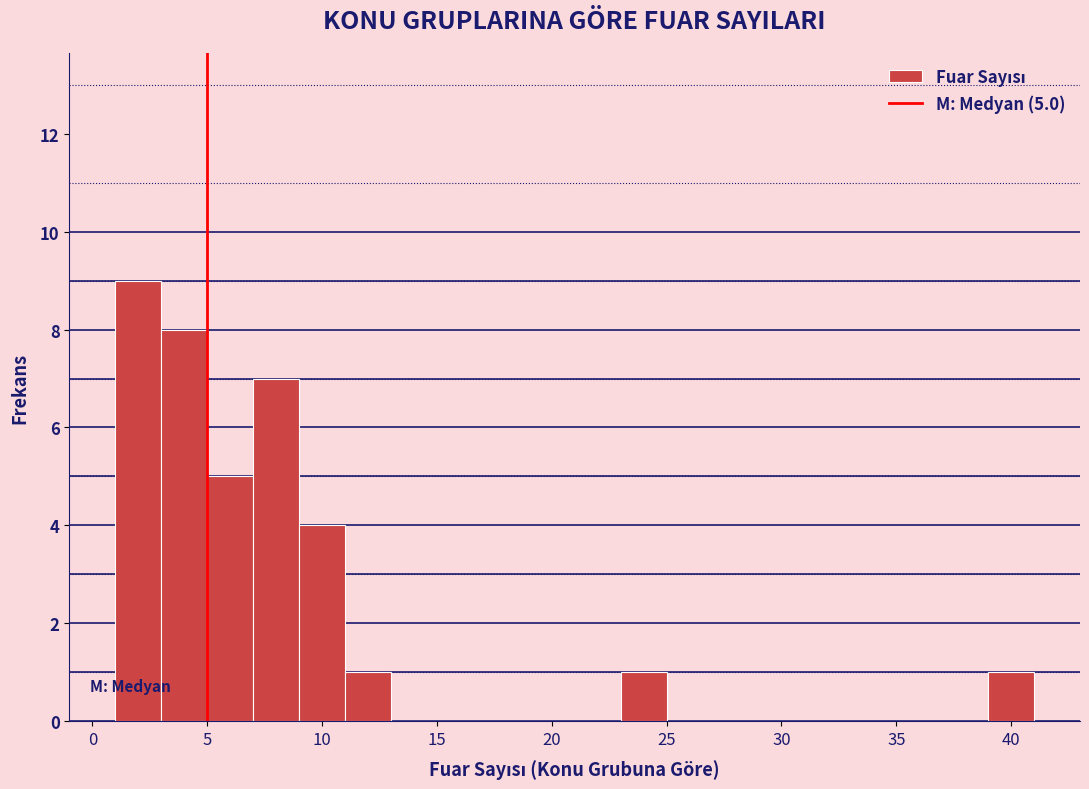

Over which range of the x-axis is the bar tallest?

1 to 3